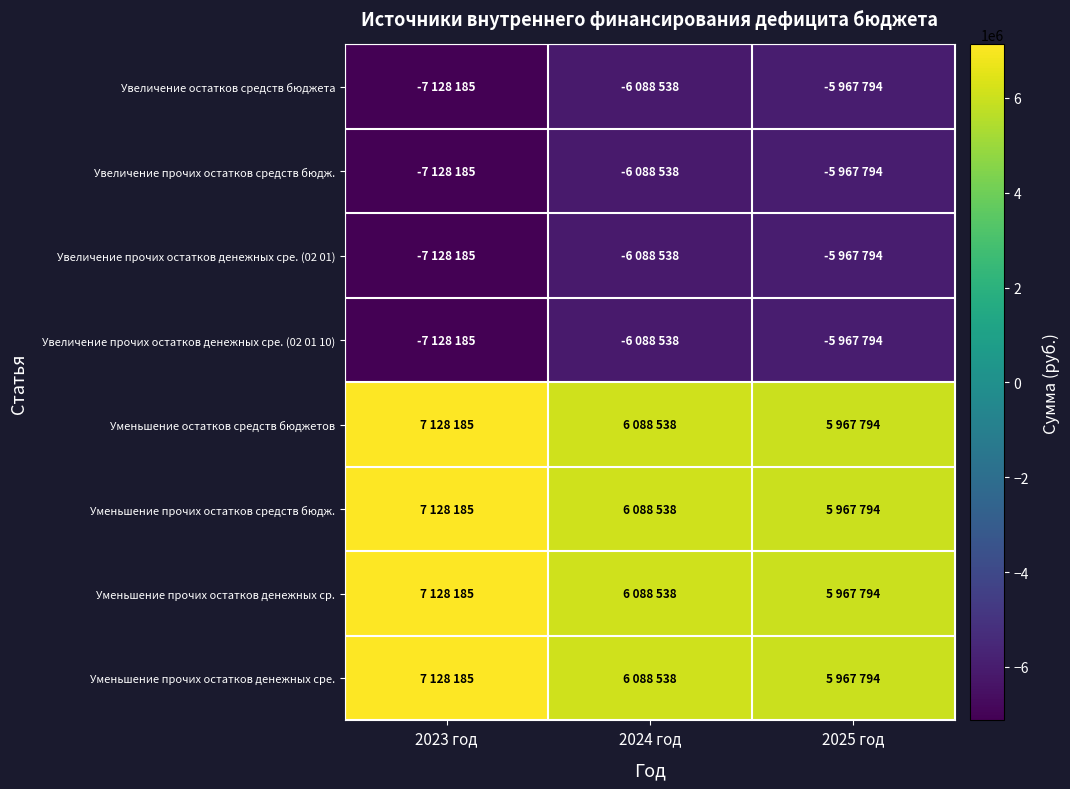

At how many categories does at least one series exceed 5096653?

3